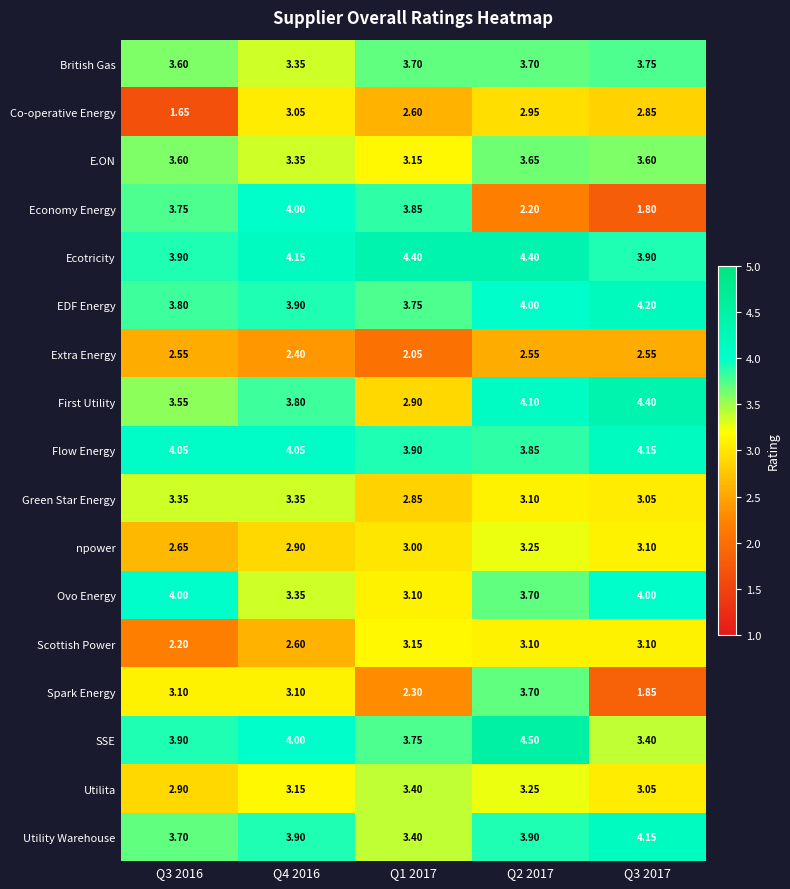

Which series changed the most between Q4 2016 and Q3 2017?

Economy Energy